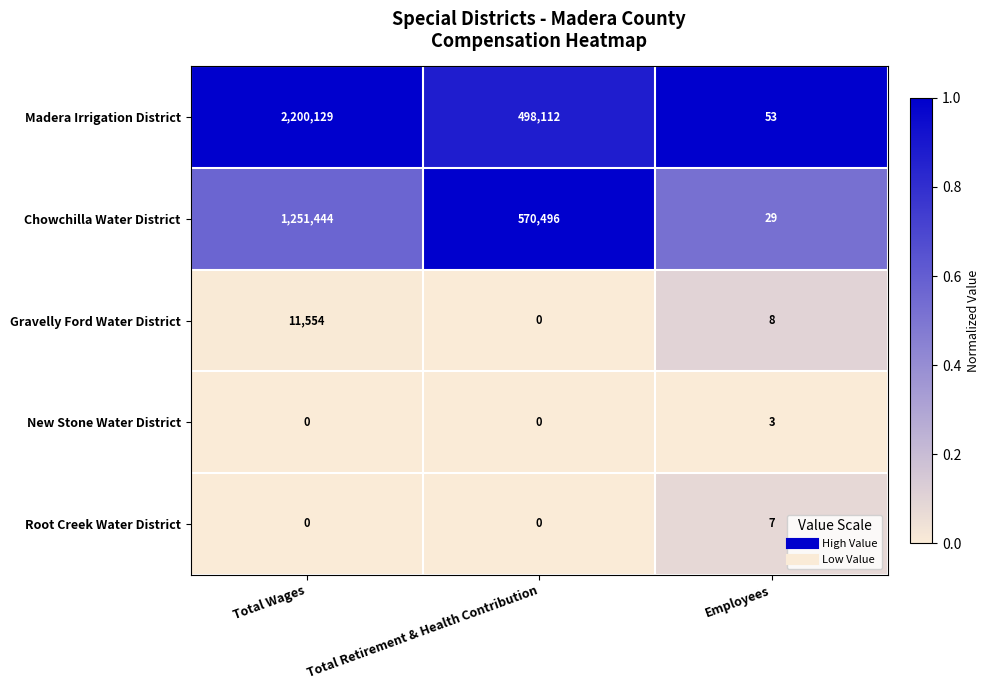

Reading left to right, list all the values displayed in this chart.

Madera Irrigation District: Total Wages=2200129	Total Retirement & Health Contribution=498112	Employees=53
Chowchilla Water District: Total Wages=1251444	Total Retirement & Health Contribution=570496	Employees=29
Gravelly Ford Water District: Total Wages=11554	Total Retirement & Health Contribution=0	Employees=8
New Stone Water District: Total Wages=0	Total Retirement & Health Contribution=0	Employees=3
Root Creek Water District: Total Wages=0	Total Retirement & Health Contribution=0	Employees=7